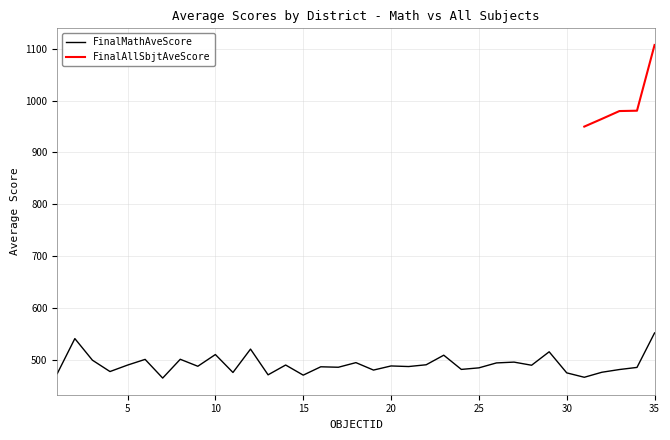

Does the chart have visible grid lines?

Yes